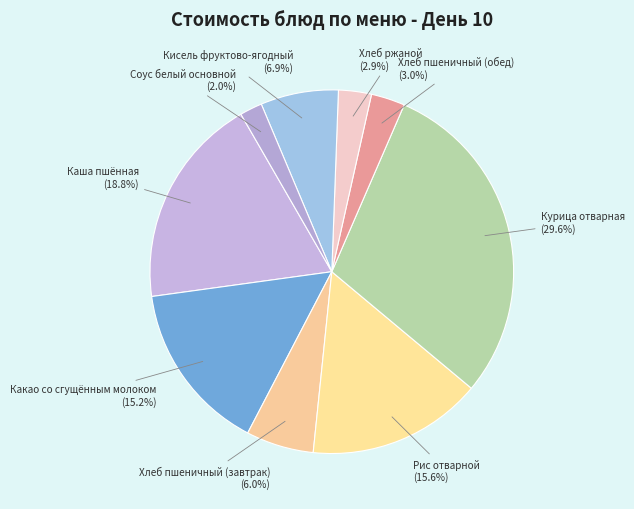

The Хлеб пшеничный (обед) slice represents 3% of the pie. True or false?

True